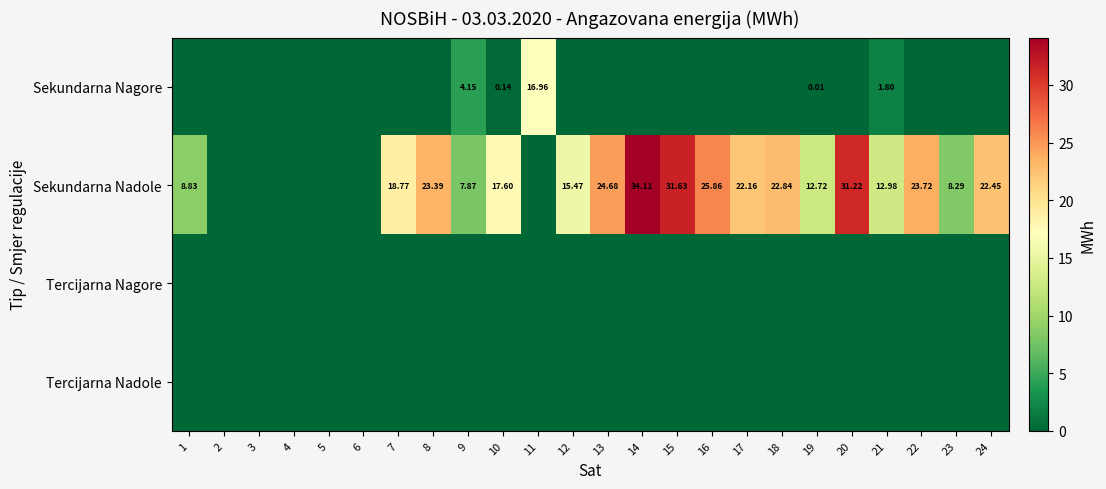

What is the maximum value for Sekundarna Nagore?

17.0